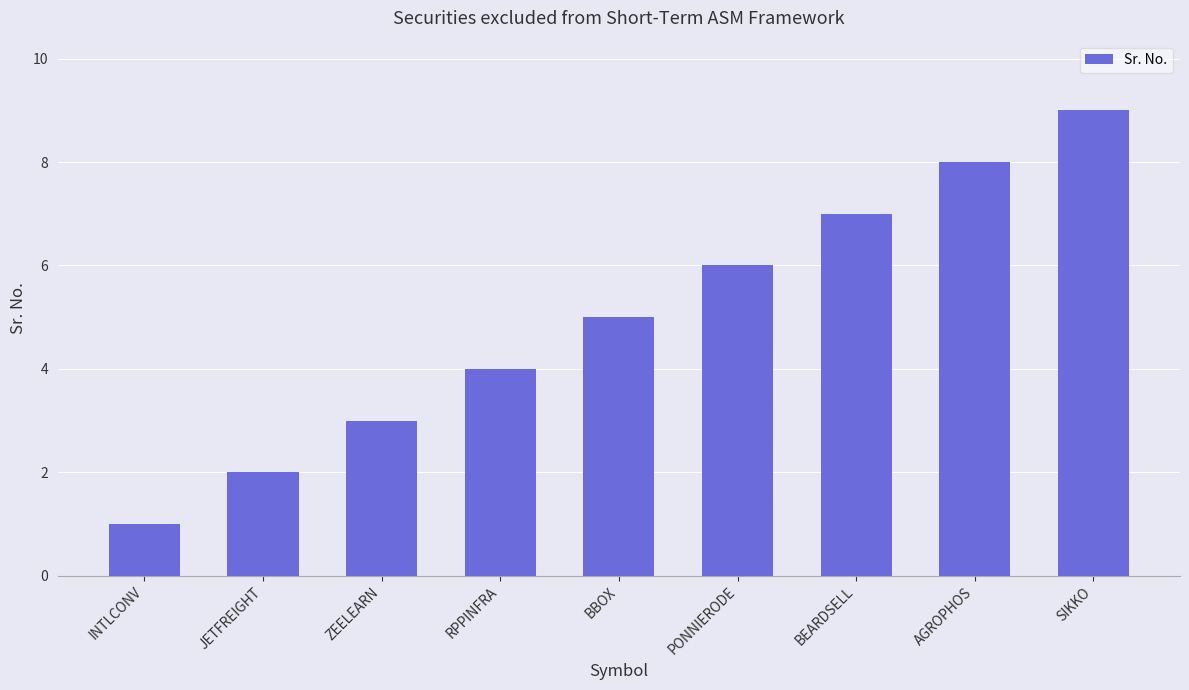

Reading left to right, list all the values displayed in this chart.

1	2	3	4	5	6	7	8	9